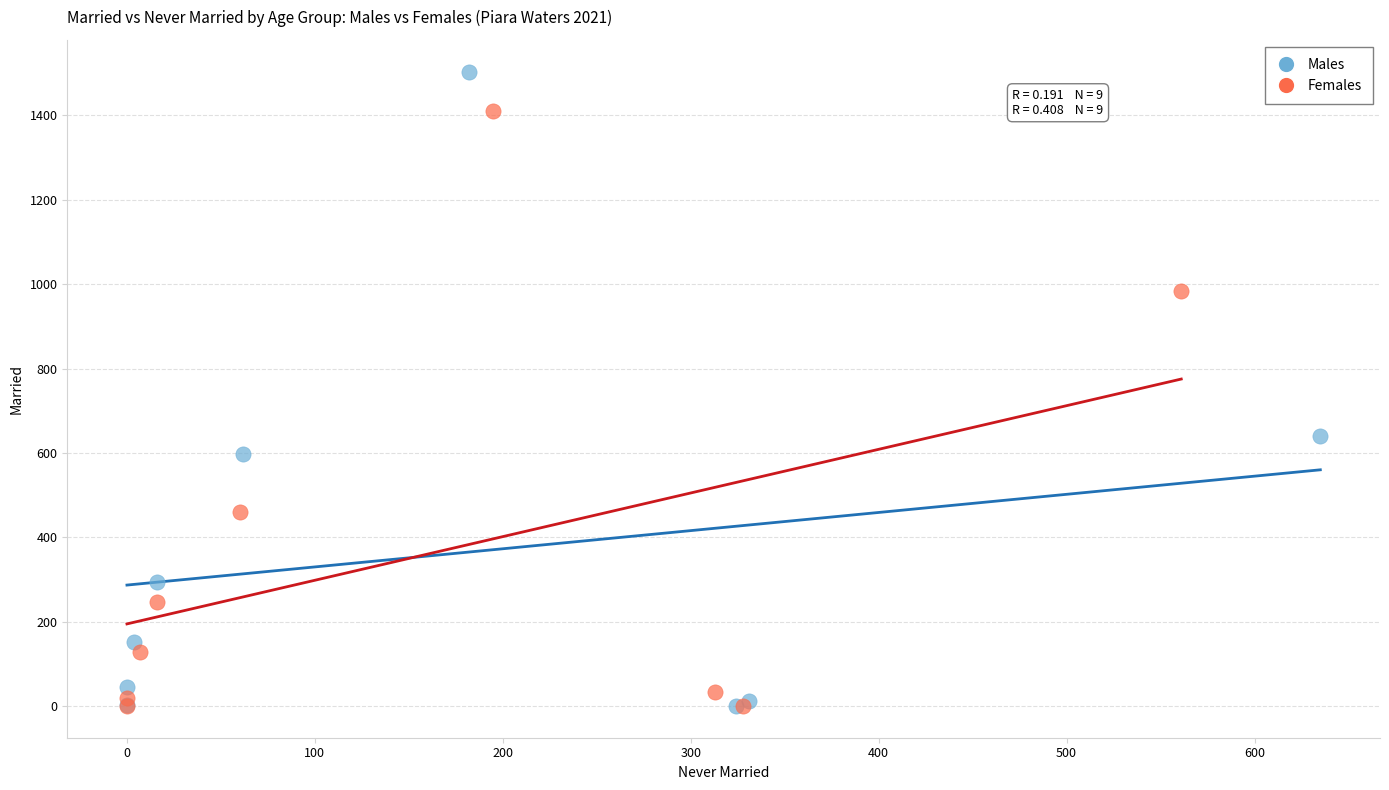

Which series contains the highest Y value?

Males